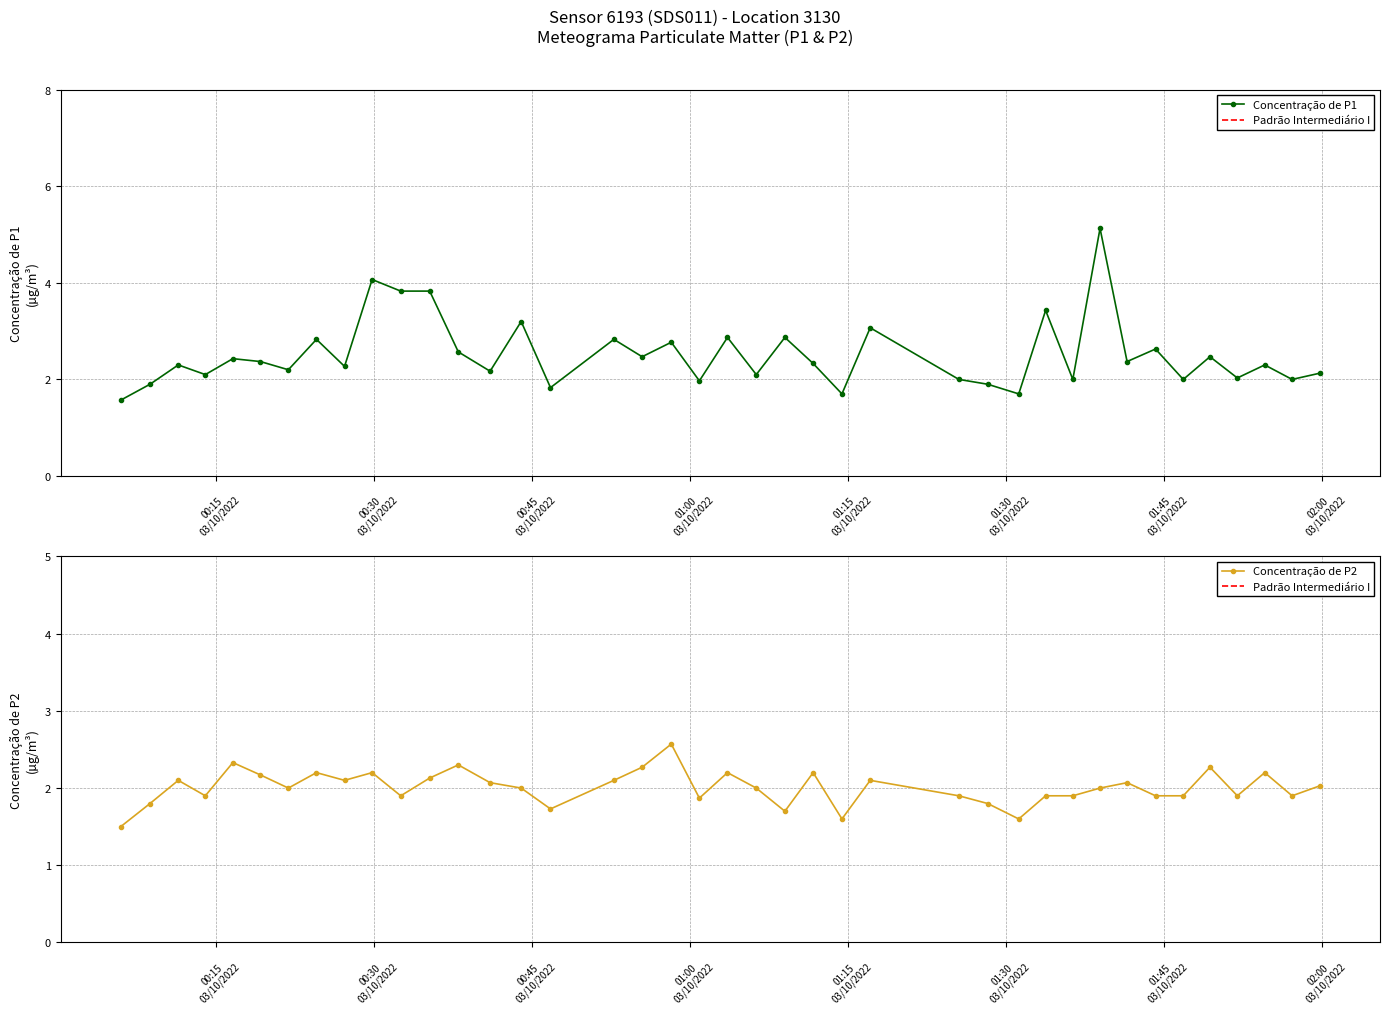

What is the lowest value of the Concentração de P1 series?

1.6